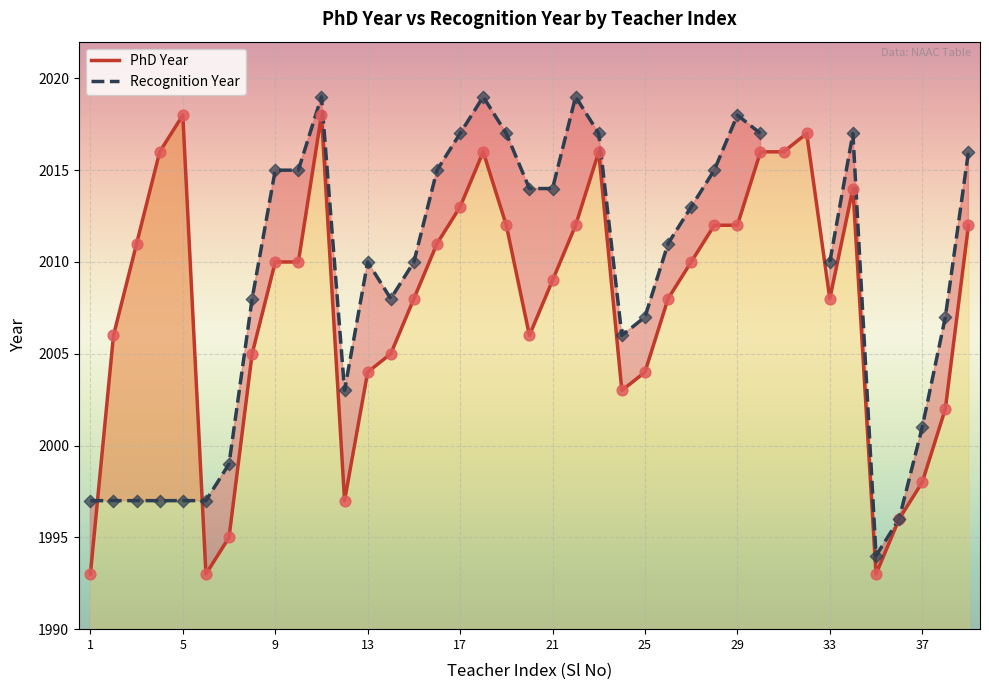

The value of PhD Year at 13 is 2004. True or false?

True